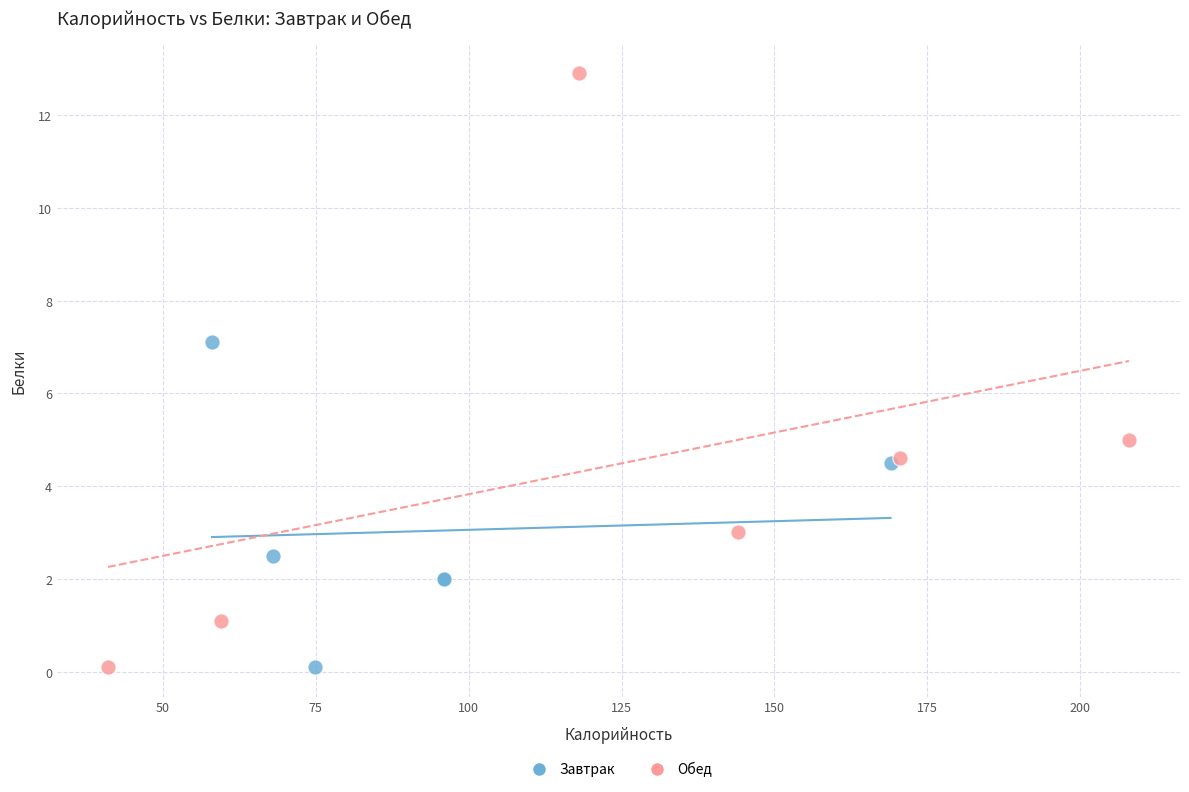

Which series has the widest spread of Y values?

Обед